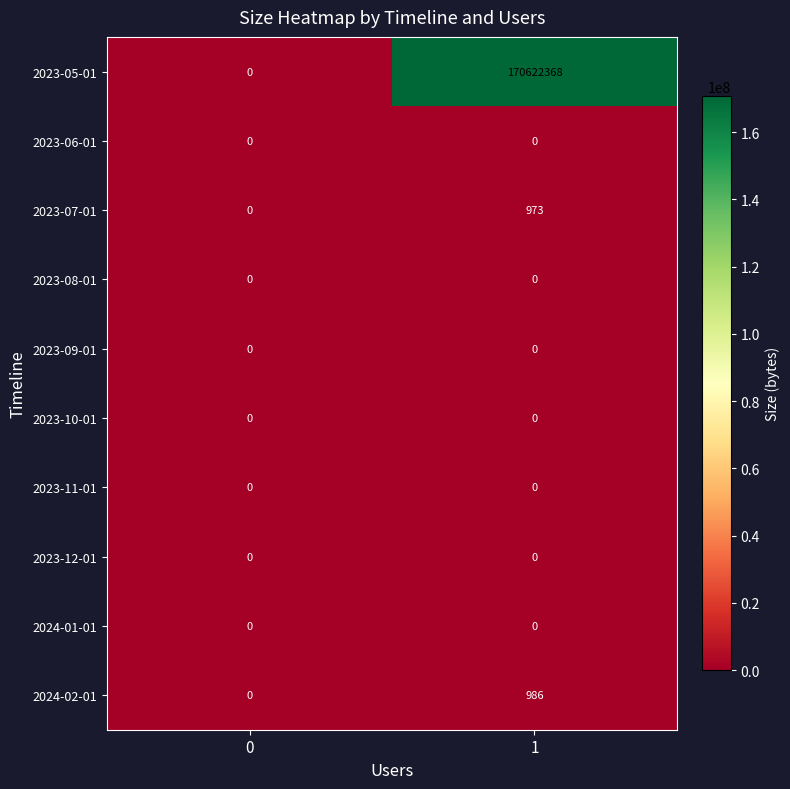

Is it true that 2023-07-01 equals 279 at 1?

False